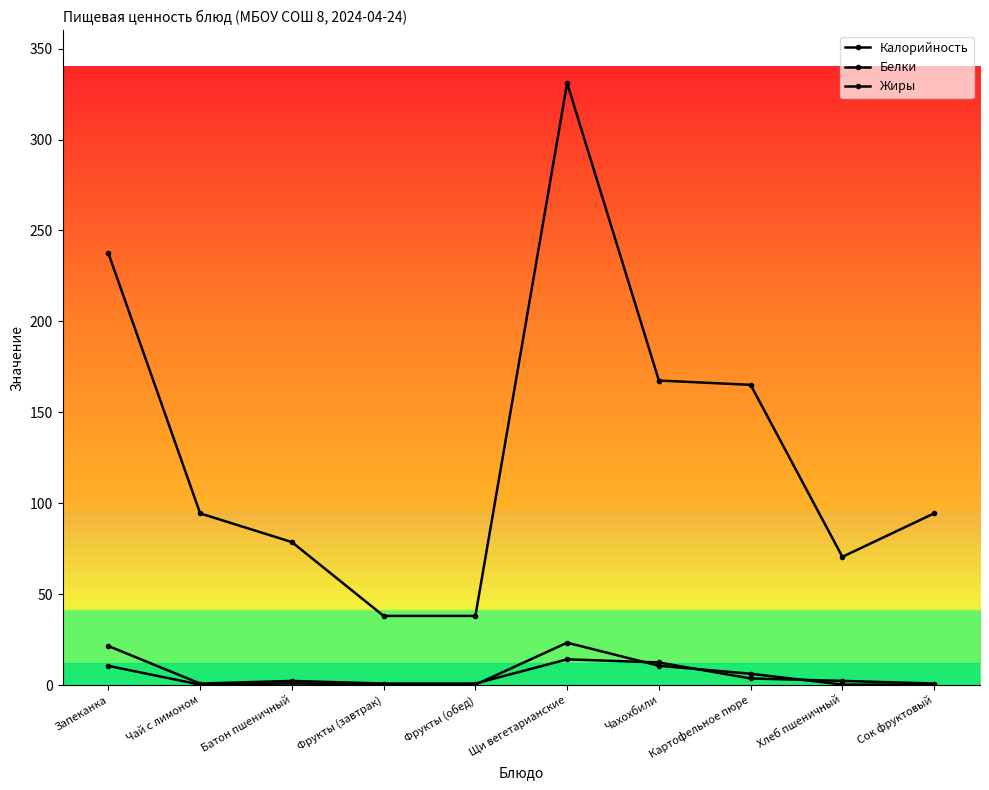

What is the sum of all Калорийность values?

1315.0